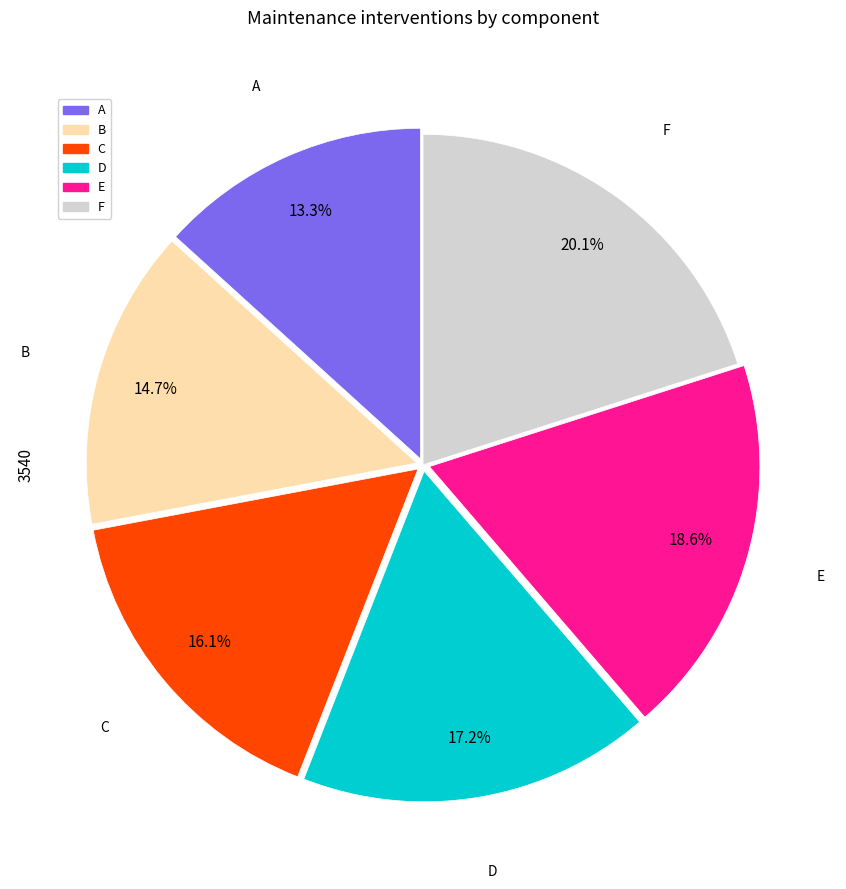

To the nearest percent, what is the difference between the A and B slice percentages?

1%